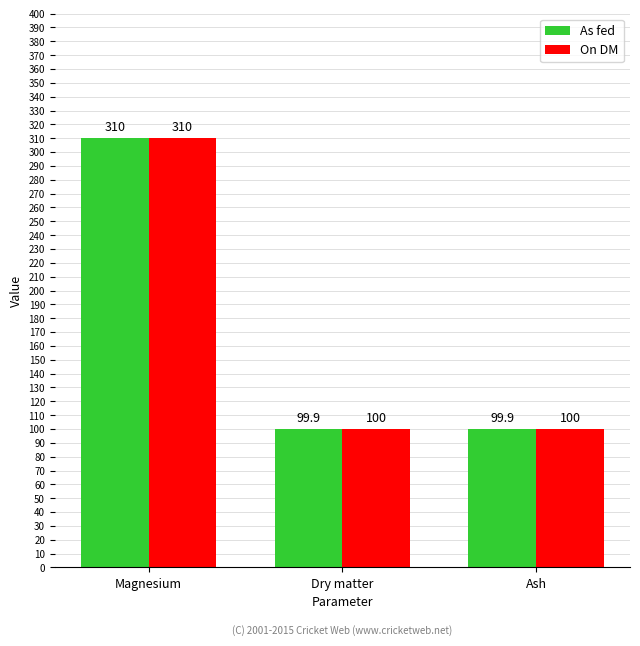

The value of On DM at Dry matter is 100.0. True or false?

True